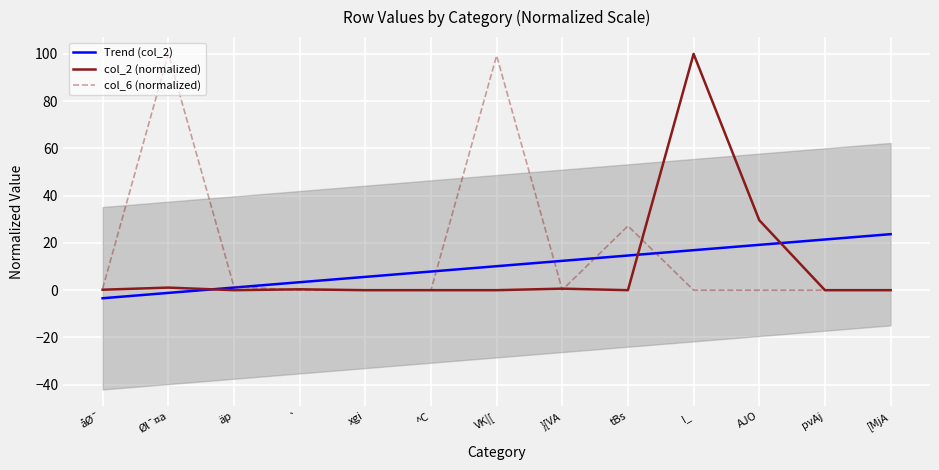

Between tBs and I_, which series saw the biggest shift?

col_2 (normalized)